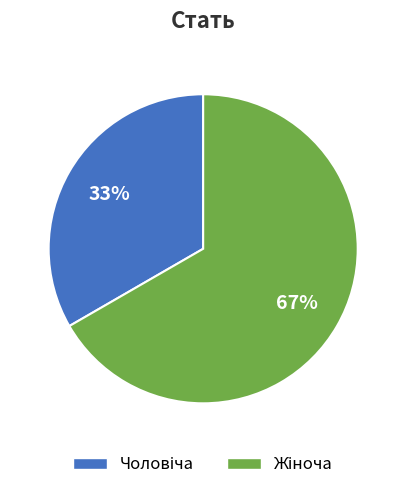

To the nearest percent, what is the average slice percentage?

50%